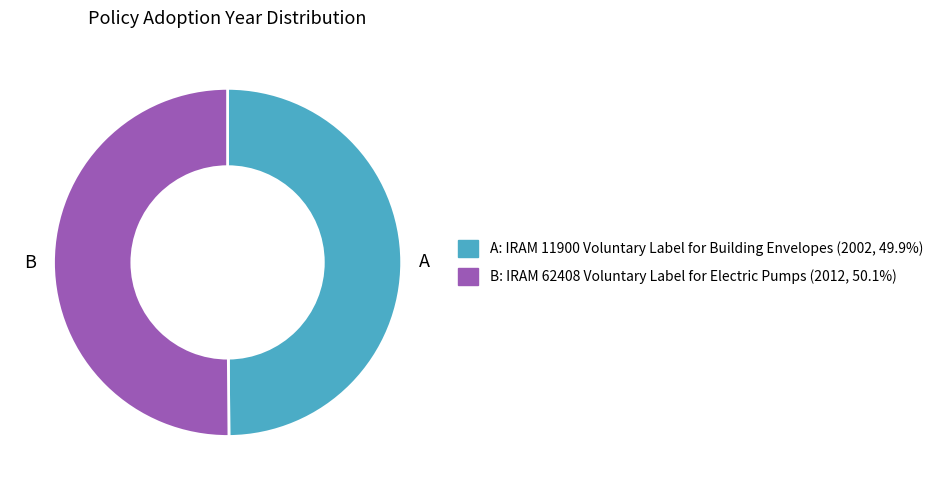

Approximately how many times larger is the value at B compared to A?

1.0